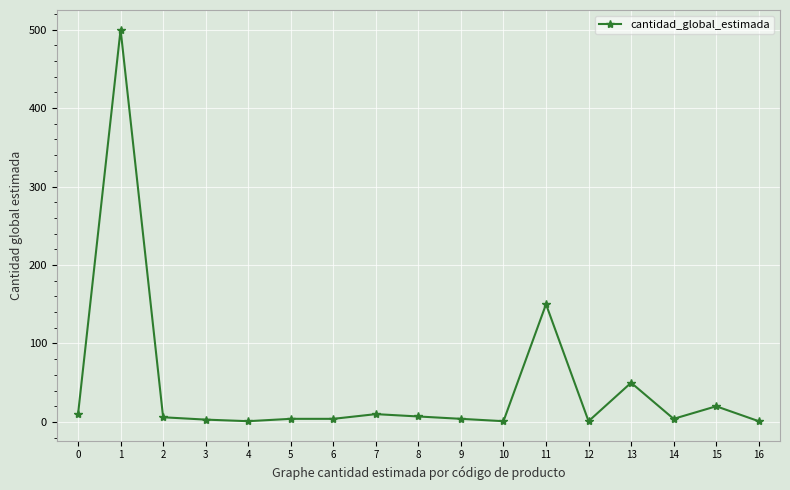

True or false: the data shows 1 at 12.

True